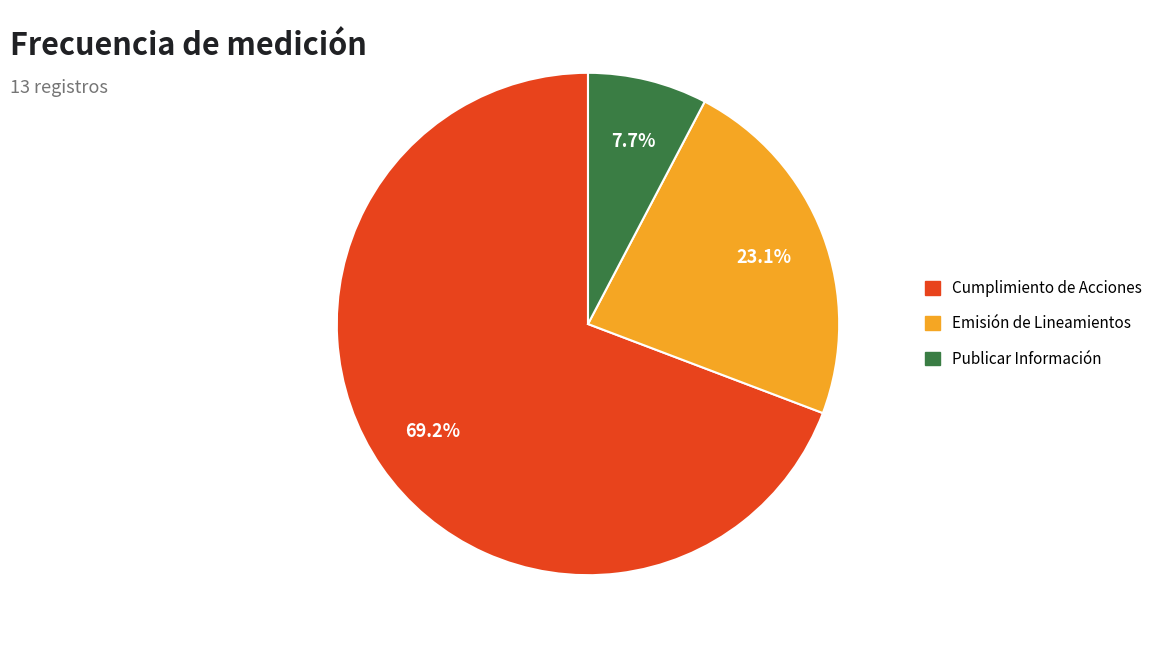

Is there a majority slice in this chart?

Yes